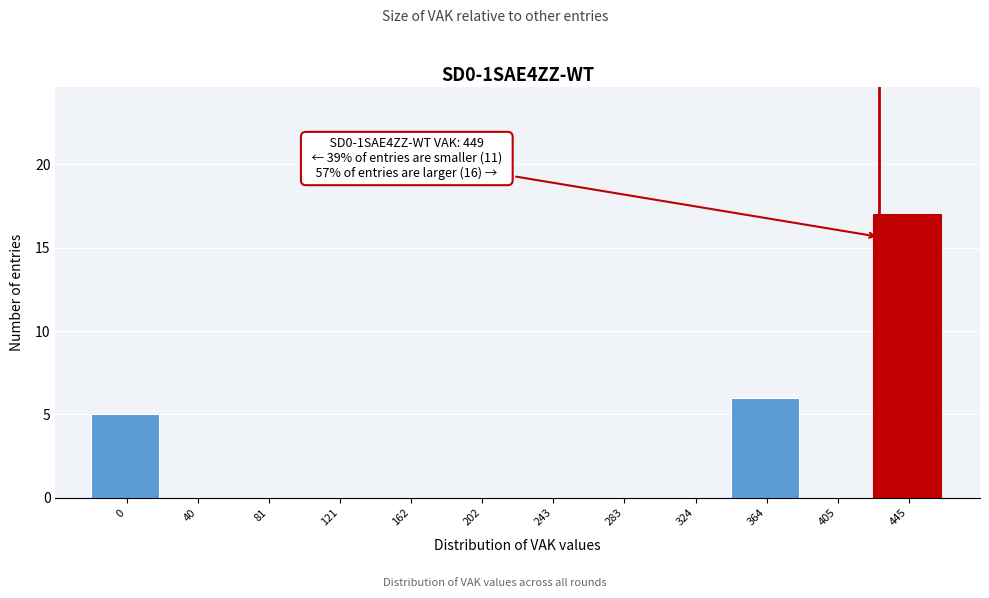

Reading left to right, list all the values displayed in this chart.

0=5	40=0	81=0	121=0	162=0	202=0	243=0	283=0	324=0	364=6	405=0	445=17